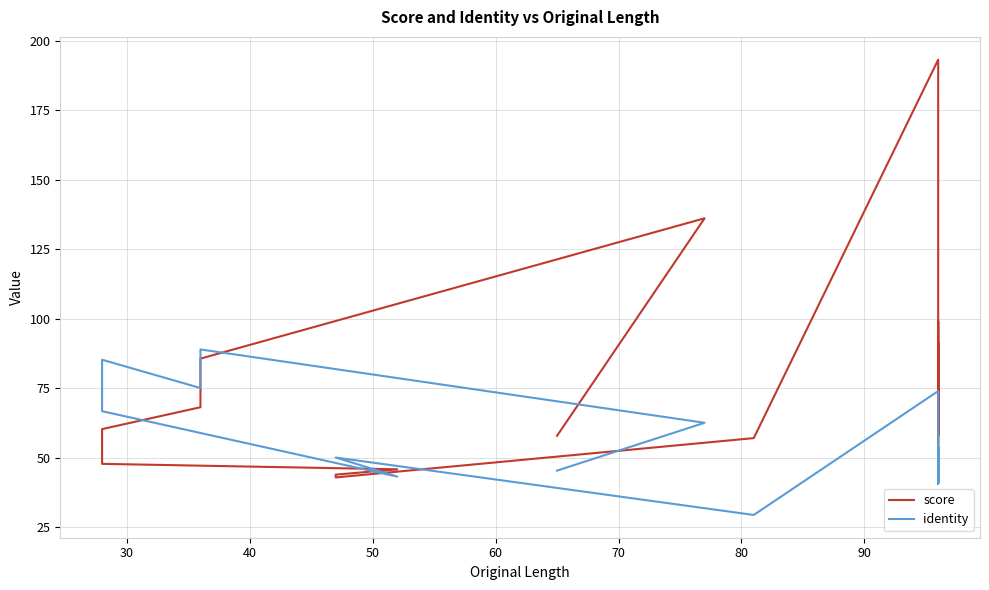

What is the difference between the maximum and minimum values in the score series?

150.3